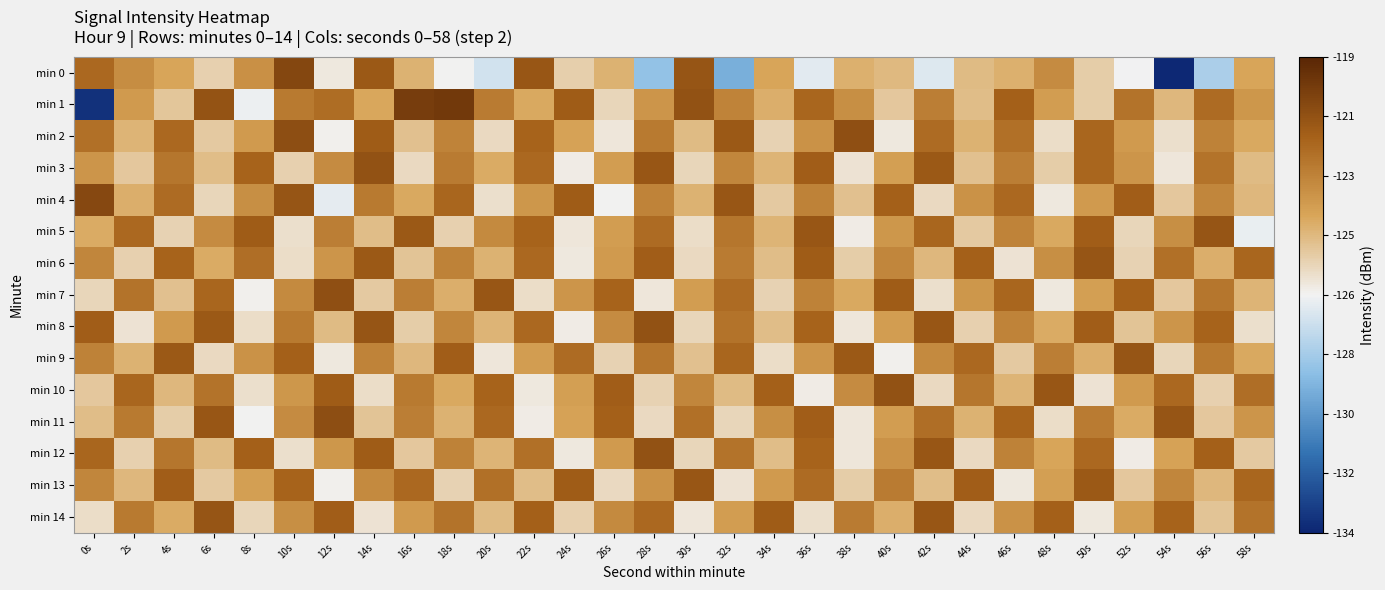

At which category is the sum across all series the highest?

36s